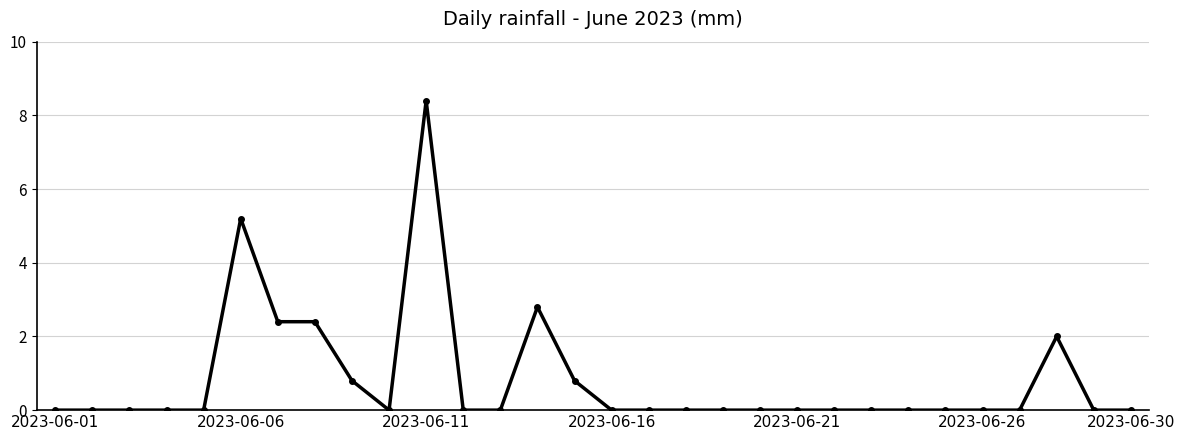

What is the difference between the second highest and second lowest values?

5.2